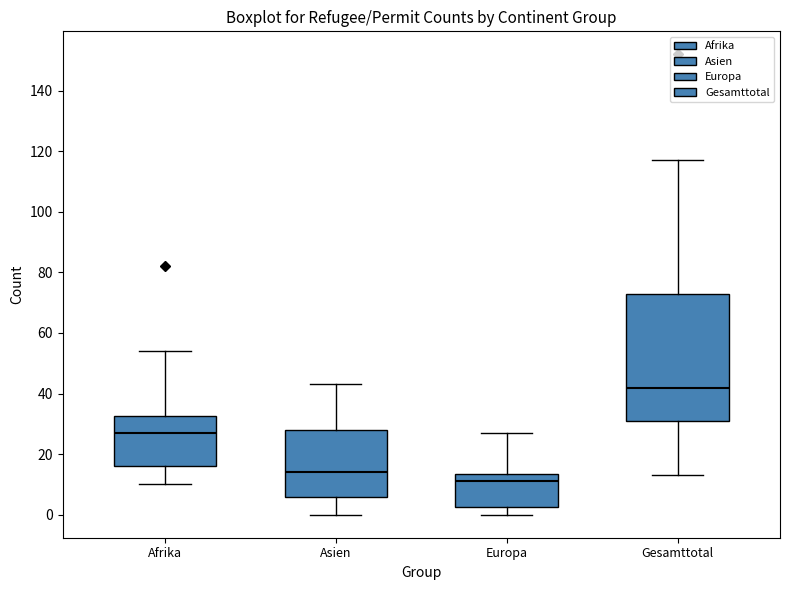

Which box is the tallest, from its lower edge to its upper edge?

Gesamttotal